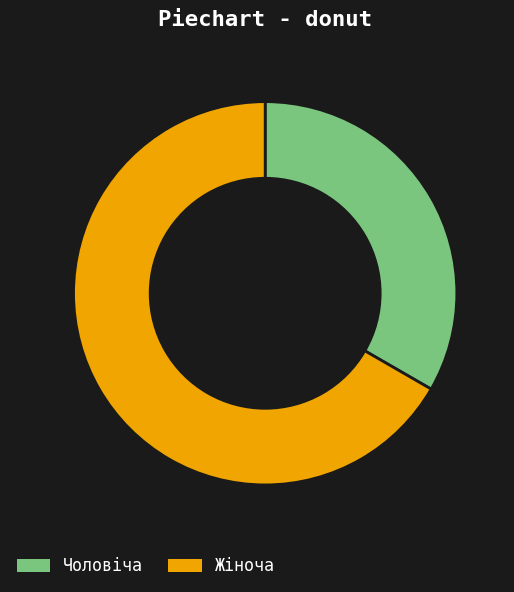

Which slice is the smallest?

Чоловіча